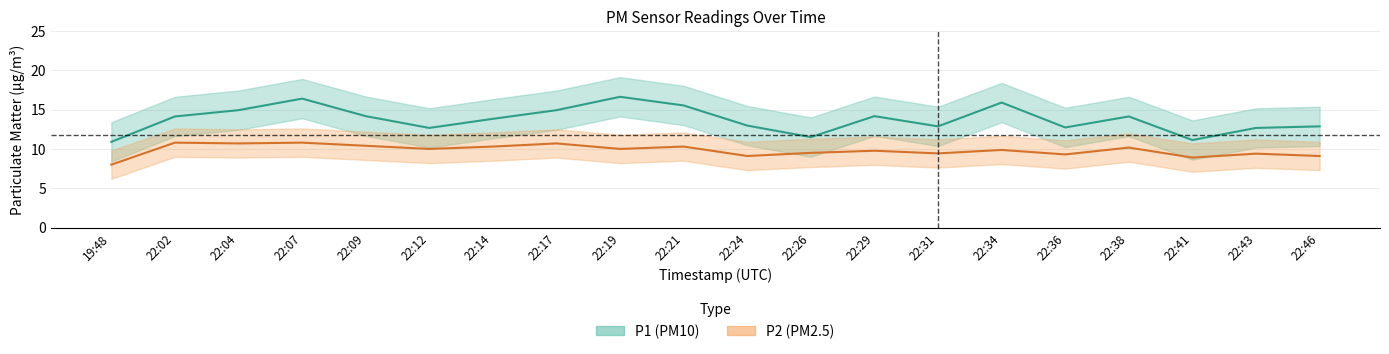

Rank the series by their average value, from lowest to highest.

P2, P1